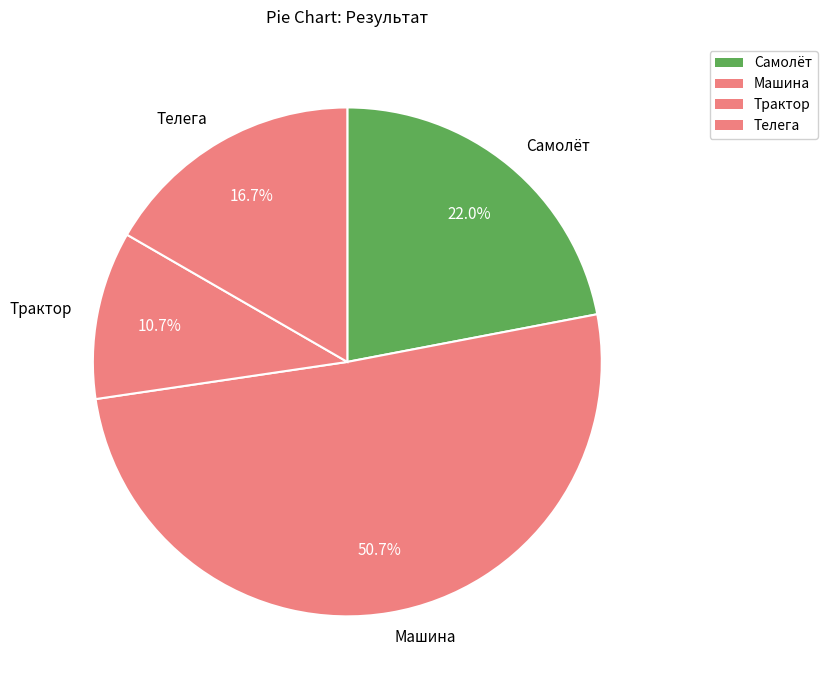

Which has a higher value, Машина or Трактор?

Машина